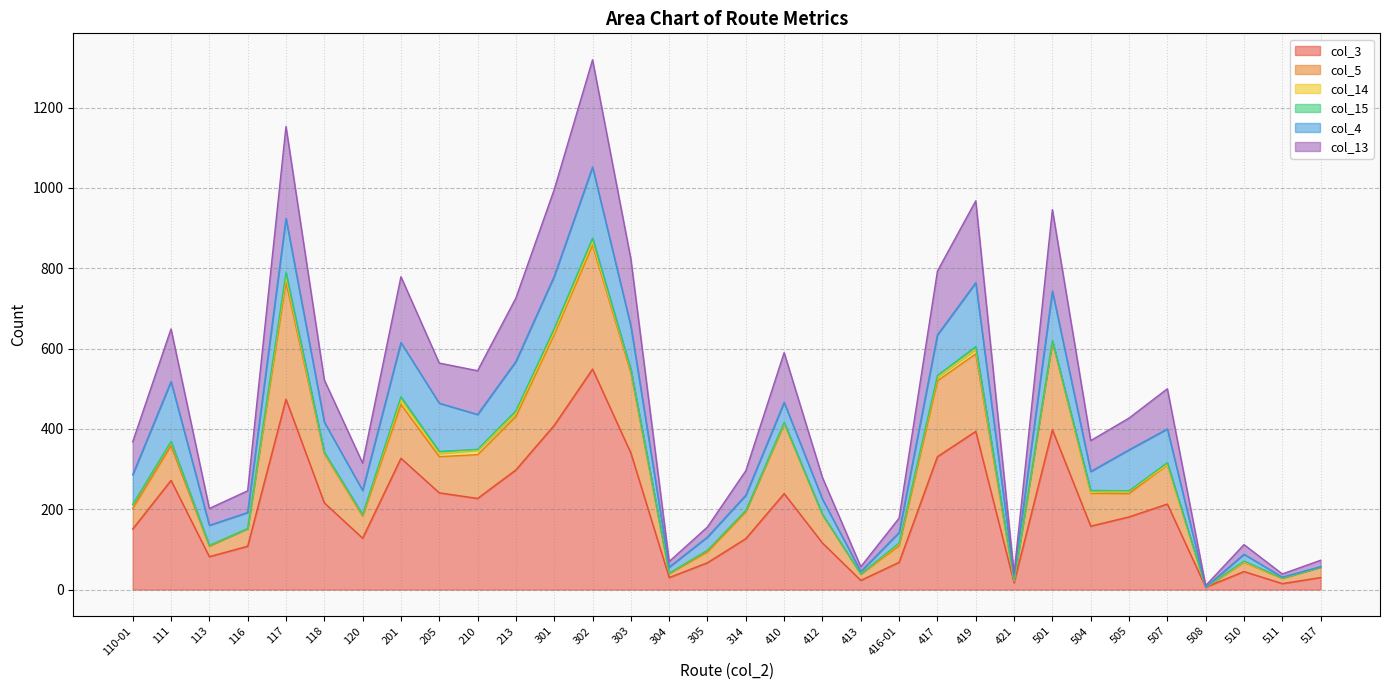

True or false: col_13 and col_3 intersect in this chart.

False